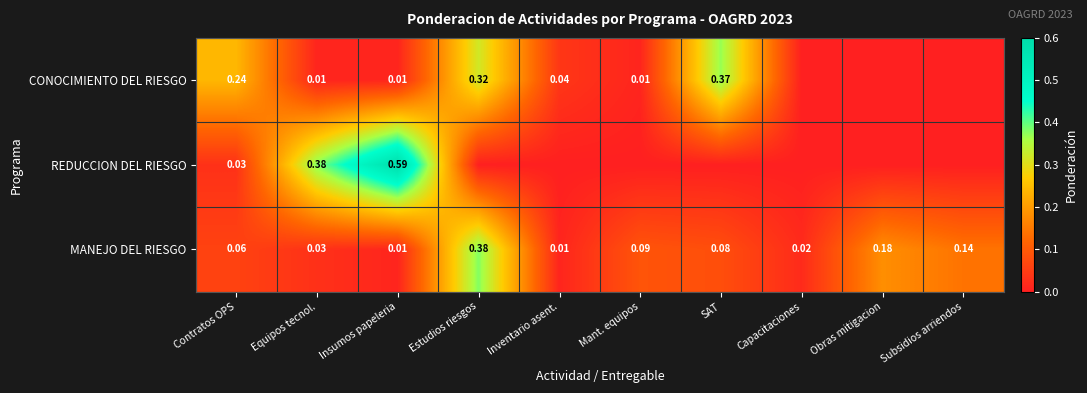

What is the total value across all series at Estudios riesgos?

0.7